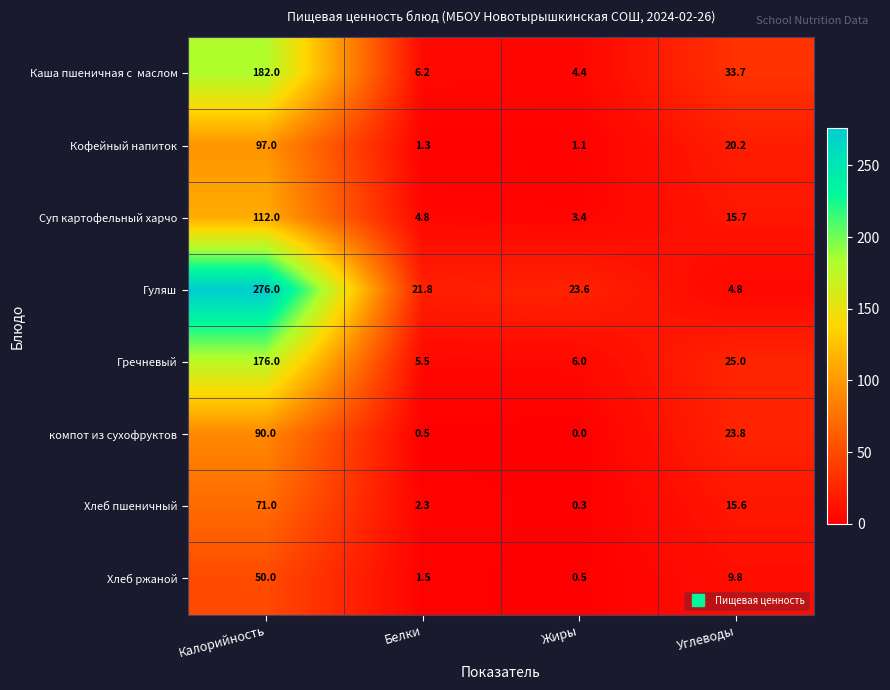

What is the difference between the highest and lowest values at Калорийность?

226.0